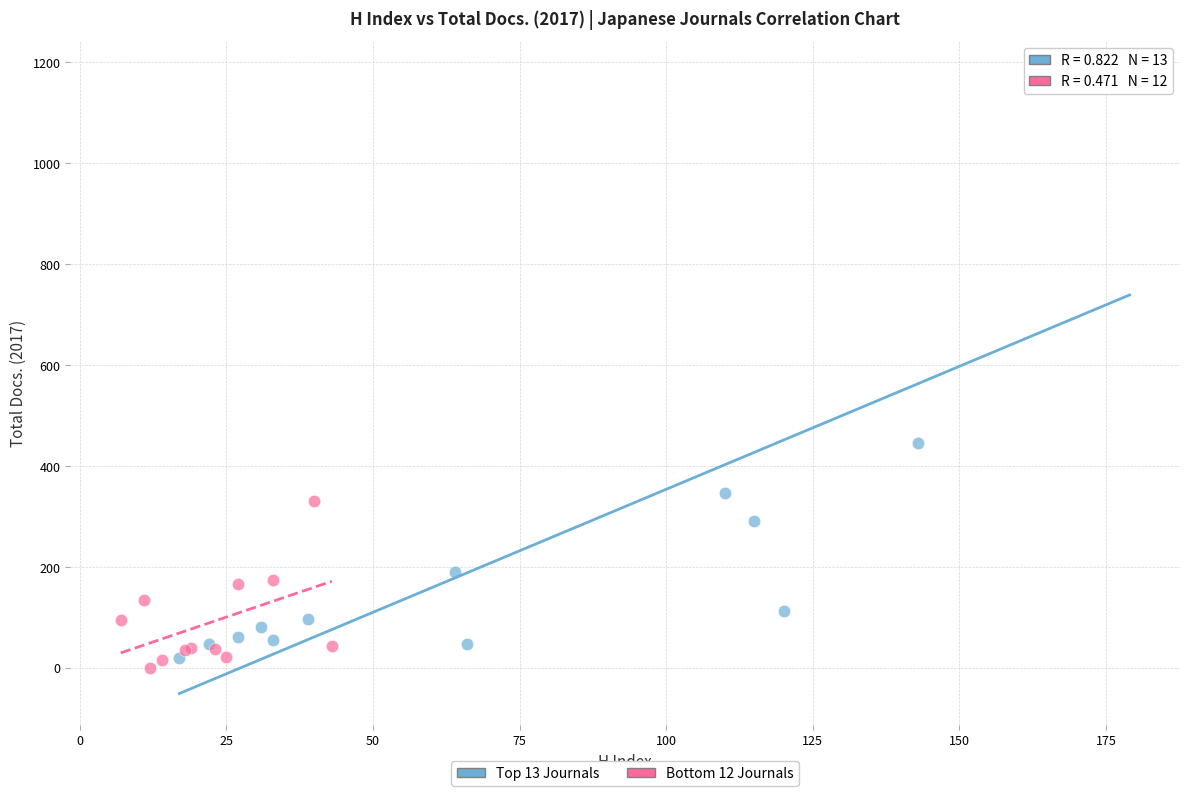

Which series has the largest Y range (max minus min)?

Top 13 Journals